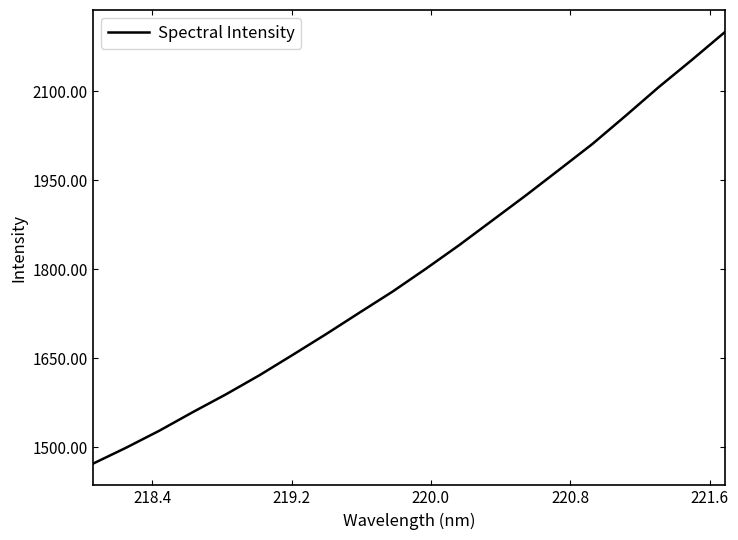

What is the difference between the maximum and minimum values?

728.6